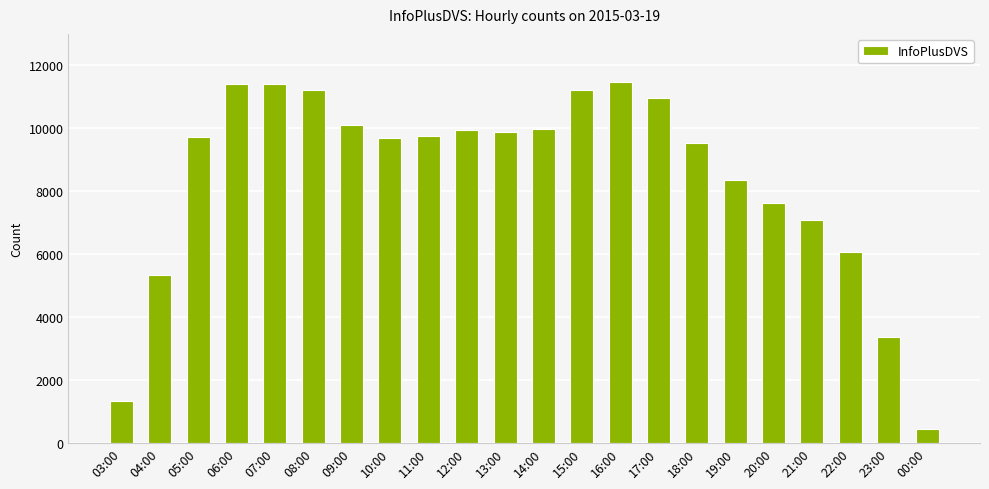

What is the average value?

8450